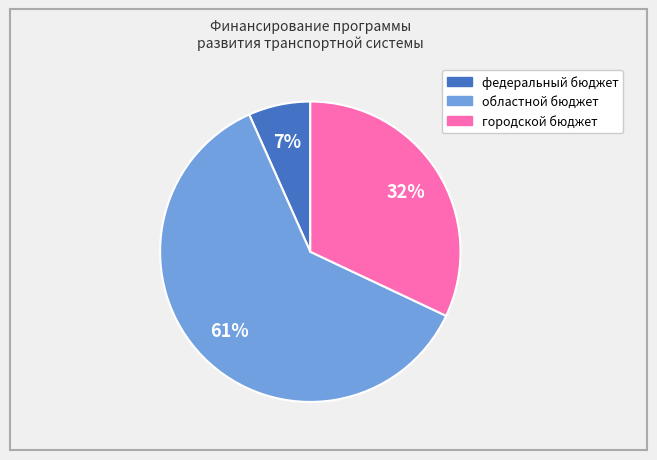

How many slices are in this pie chart?

3